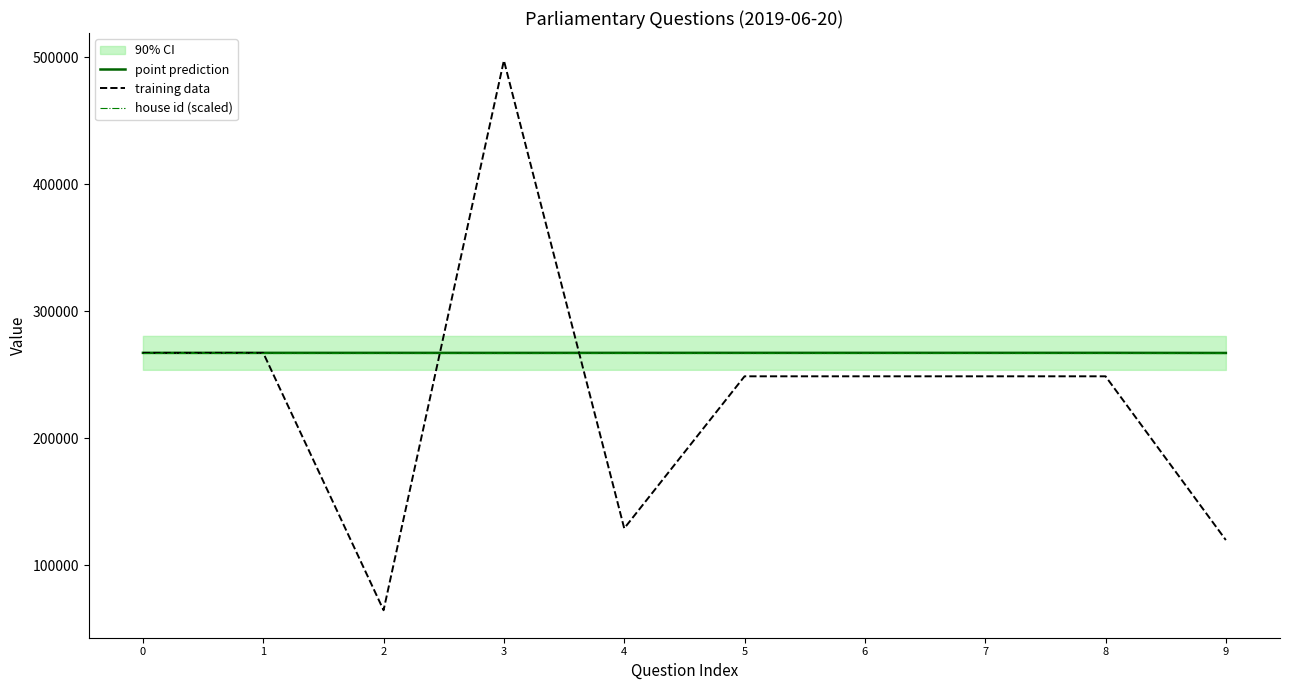

Rank the series by their maximum value, from lowest to highest.

house id (scaled), point prediction, training data